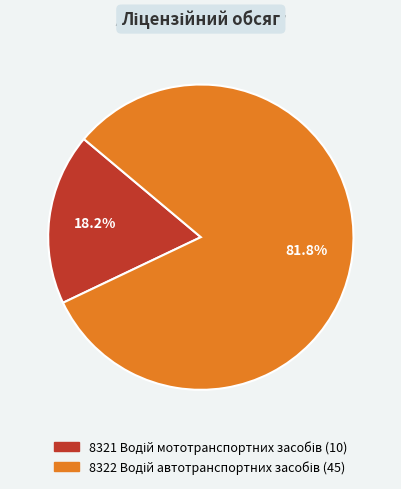

Does any single category account for the majority?

Yes